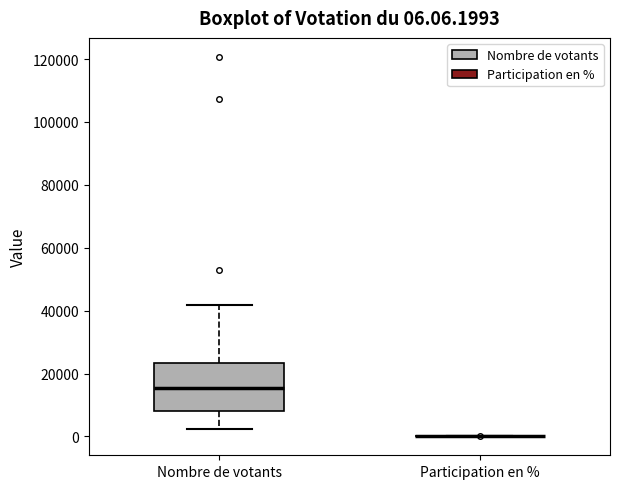

Comparing the boxes themselves (not the whiskers), which one is the tallest?

Nombre de votants